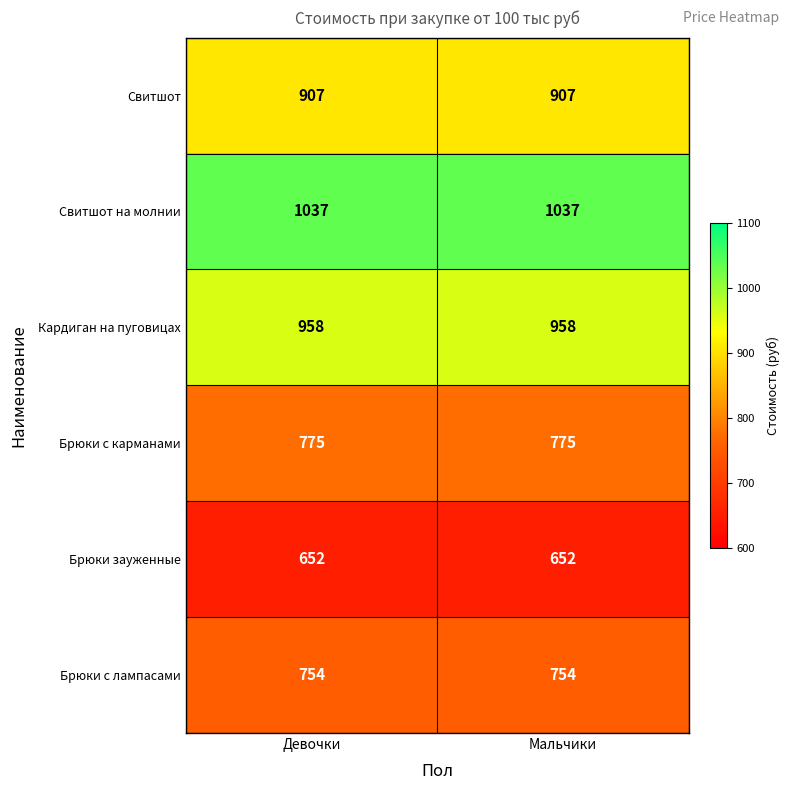

At Девочки, list the series in order from largest to smallest.

Свитшот на молнии, Кардиган на пуговицах, Свитшот, Брюки с карманами, Брюки с лампасами, Брюки зауженные